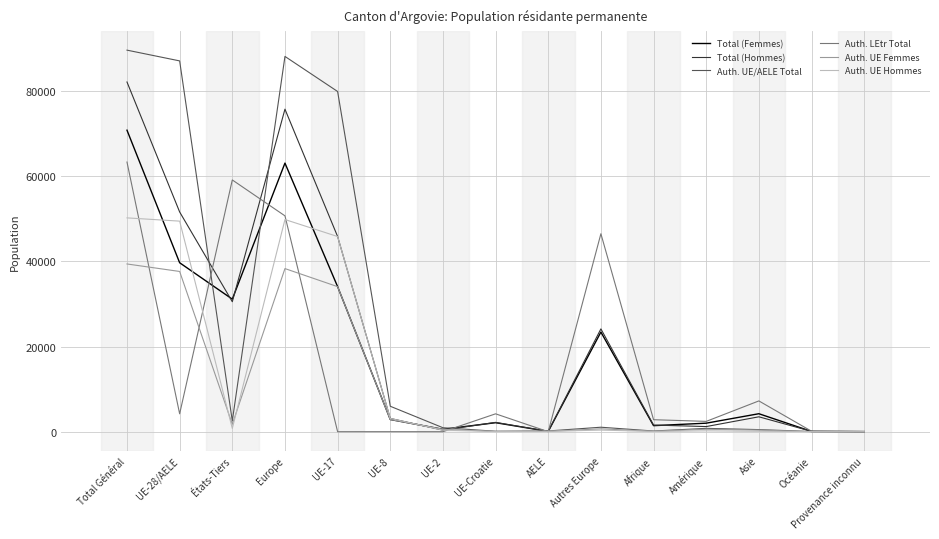

Does the chart display data point markers on the line(s)?

No